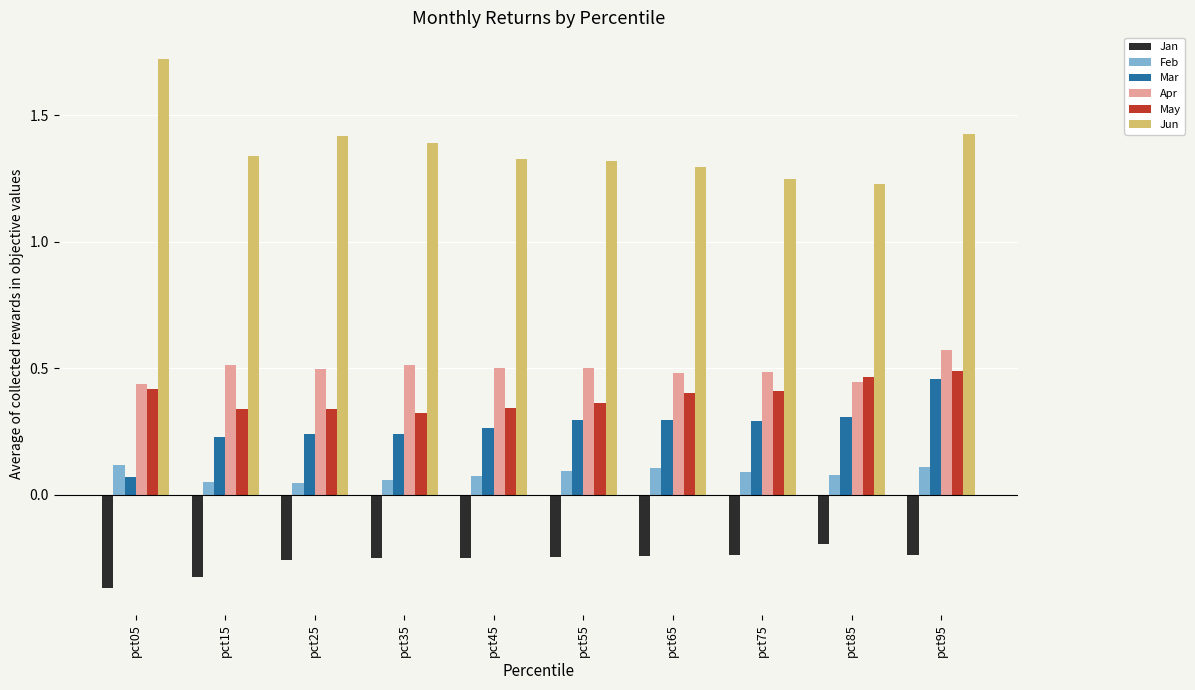

How many Mar values are between 0 and 1?

10